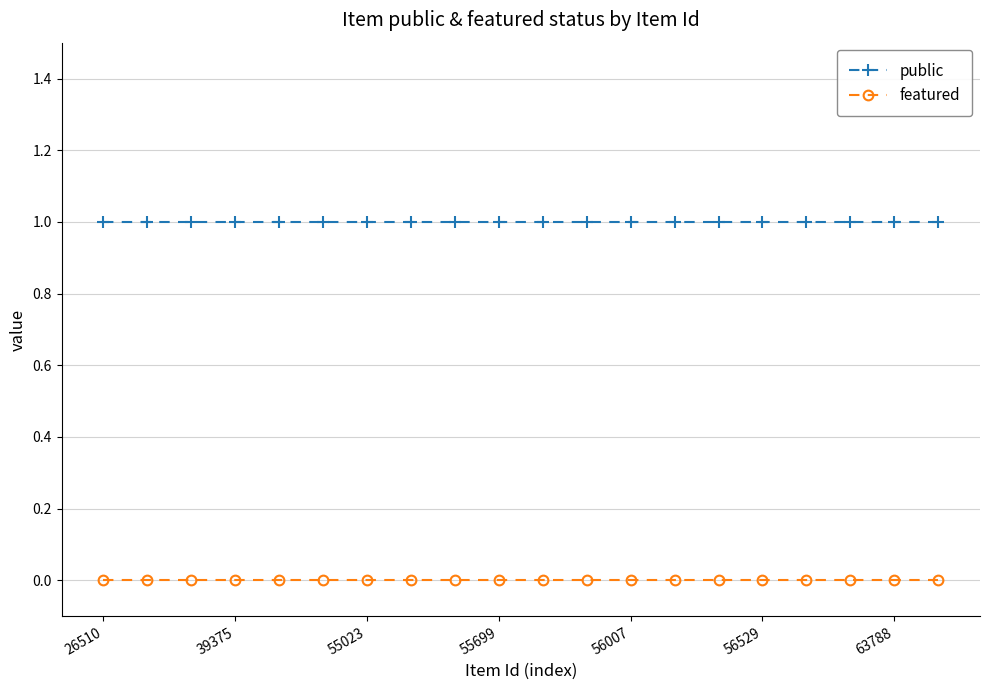

What are all the series names shown in the legend?

public, featured